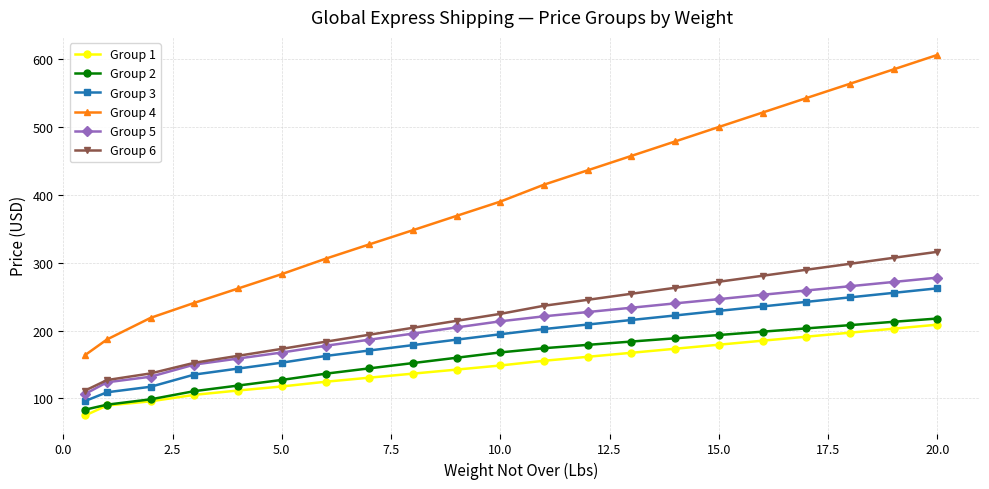

Which series has the widest spread of values?

Group 4